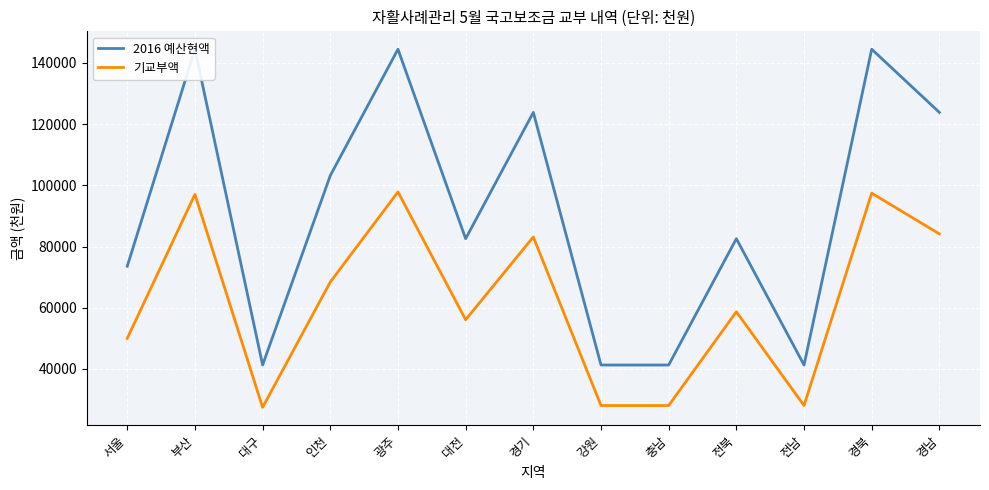

What is the average value of the 2016 예산현액 series?

91385